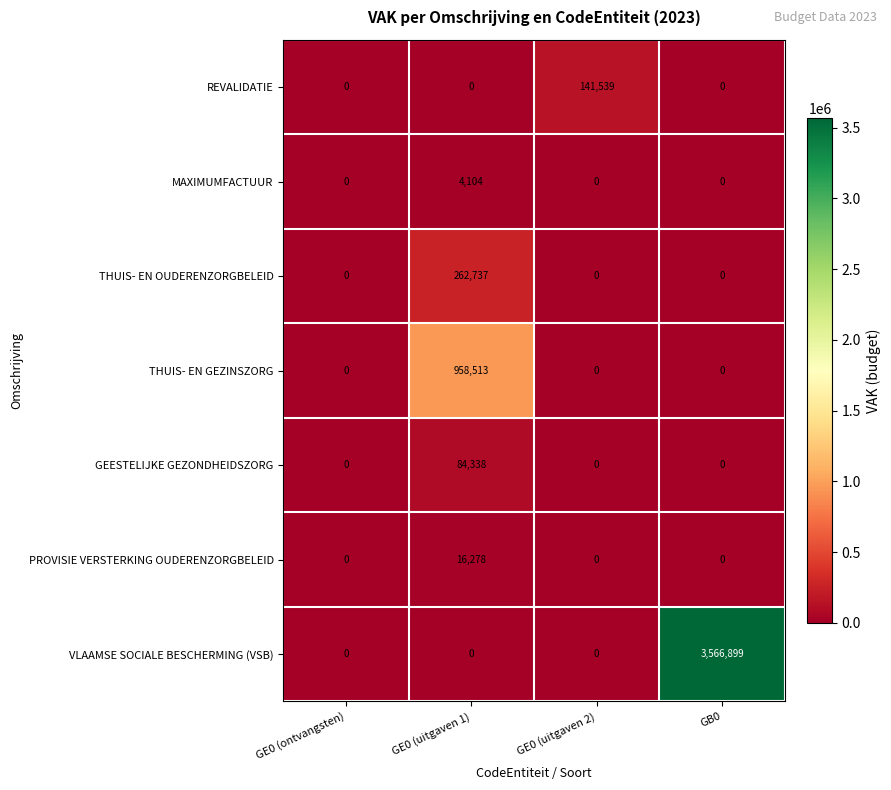

Which series has the largest range (max minus min)?

VLAAMSE SOCIALE BESCHERMING (VSB)